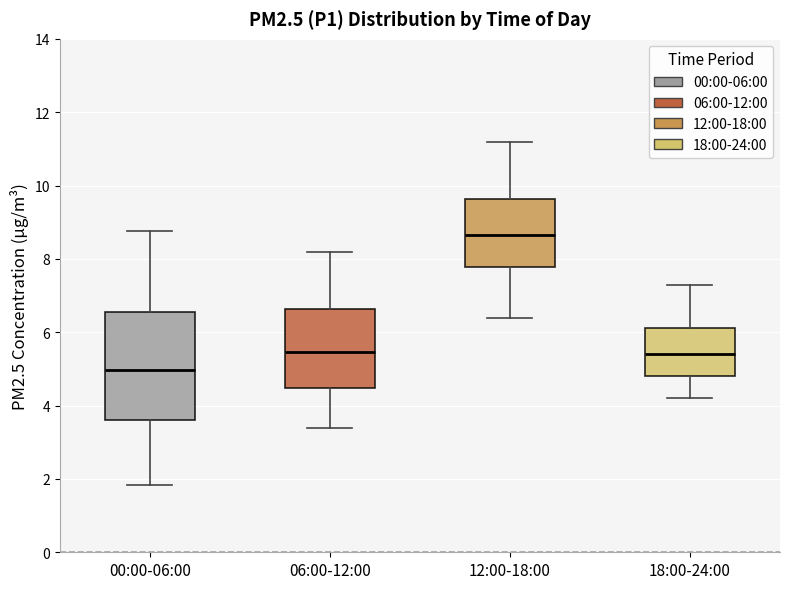

Reading left to right, read every box against the y-axis: the position of its median line, the range the box covers, and the ends of its whiskers. The values are not printed on the chart, so give them approximately, as read against the axis.

00:00-06:00: median 5.0, box 3.6 to 6.6, whiskers 1.8 to 8.8
06:00-12:00: median 5.4, box 4.4 to 6.6, whiskers 3.4 to 8.2
12:00-18:00: median 8.6, box 7.8 to 9.6, whiskers 6.4 to 11.2
18:00-24:00: median 5.4, box 4.8 to 6.2, whiskers 4.2 to 7.4